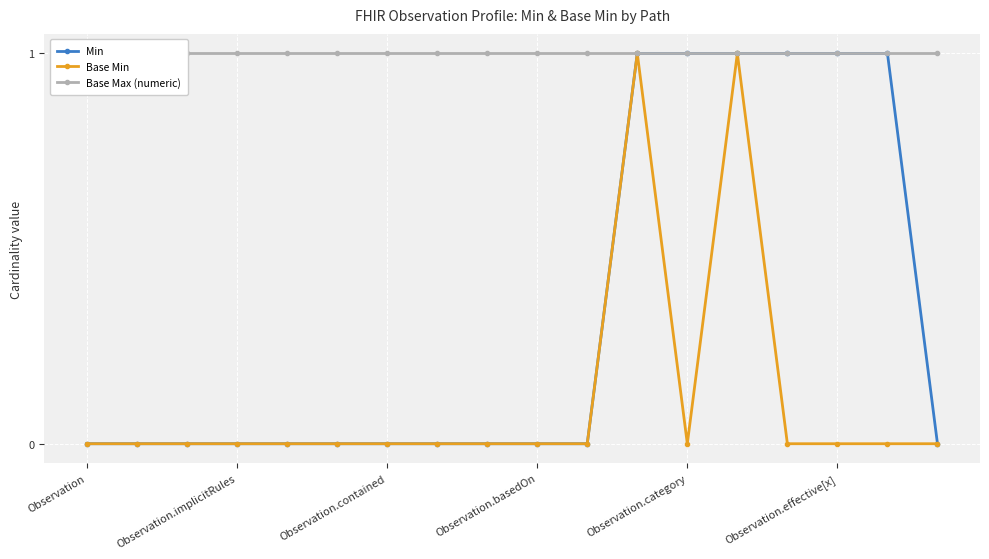

True or false: Base Max (numeric) and Min cross at least once.

False